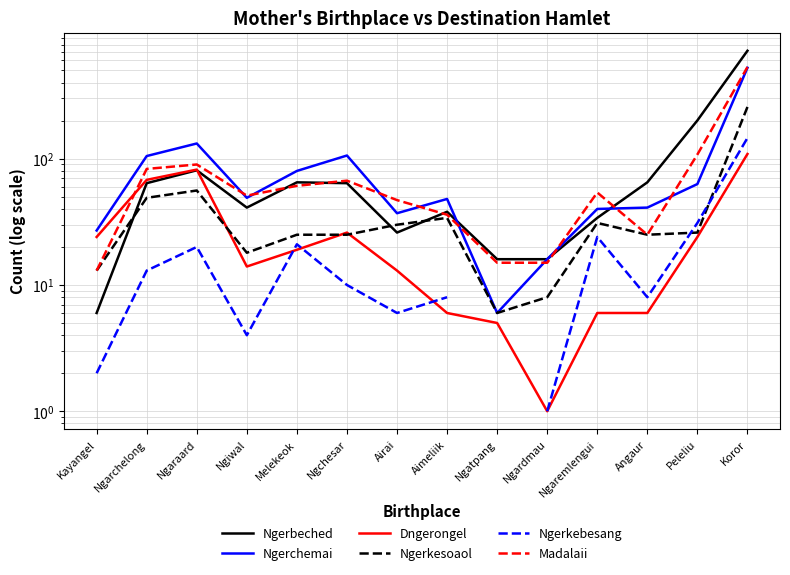

Where is the first local minimum for Ngerkebesang?

Ngiwal